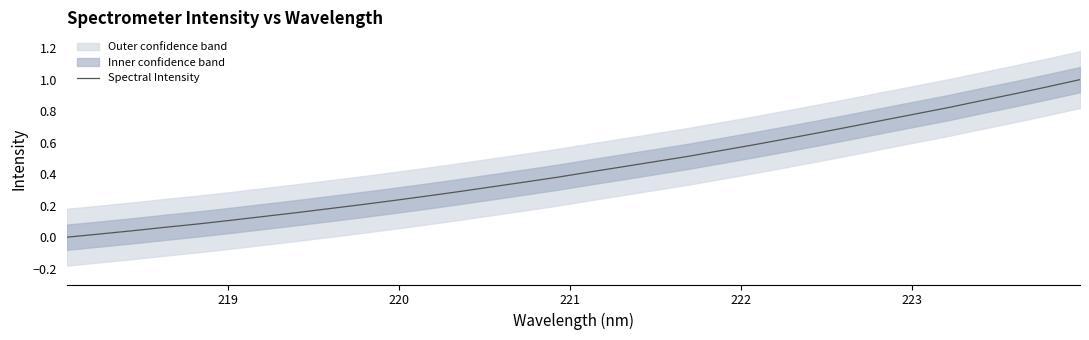

What is the label of the 30th point from the right?

220